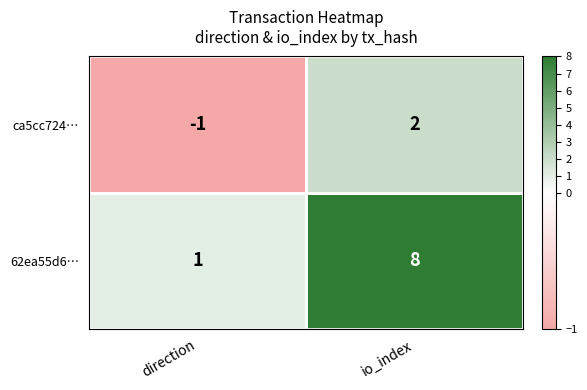

At which category is the sum across all series the highest?

io_index